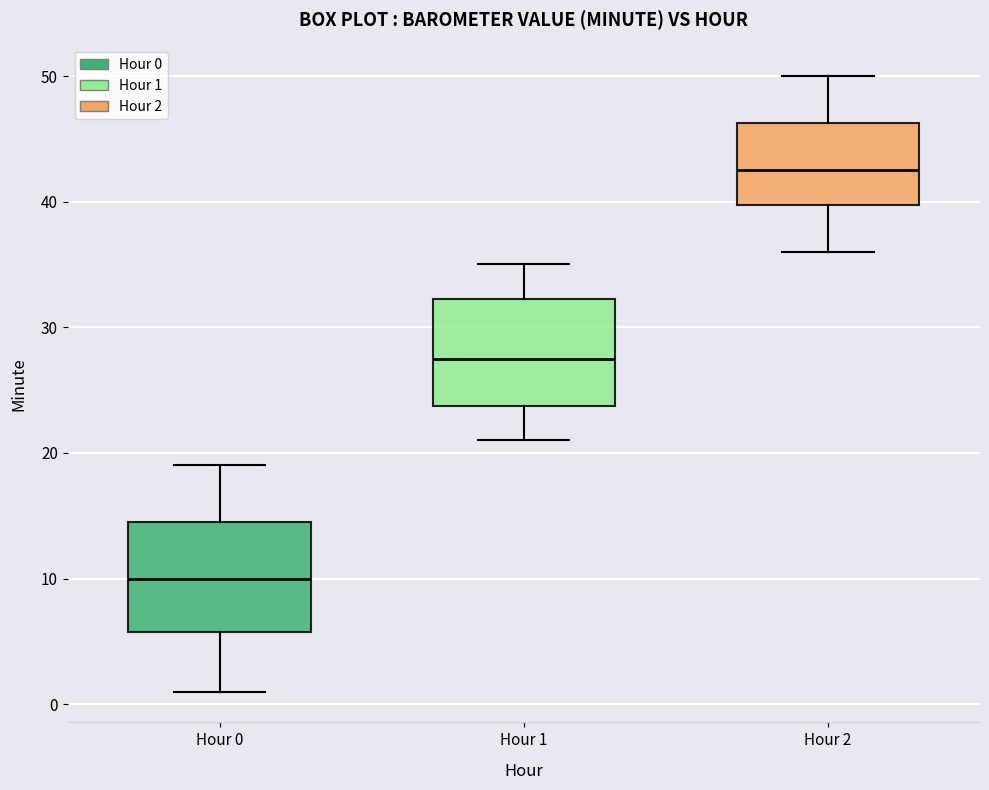

Reading left to right, read every box against the y-axis: the position of its median line, the range the box covers, and the ends of its whiskers. The values are not printed on the chart, so give them approximately, as read against the axis.

Hour 0: median 10, box 6 to 15, whiskers 1 to 19
Hour 1: median 28, box 24 to 32, whiskers 21 to 35
Hour 2: median 43, box 40 to 46, whiskers 36 to 50